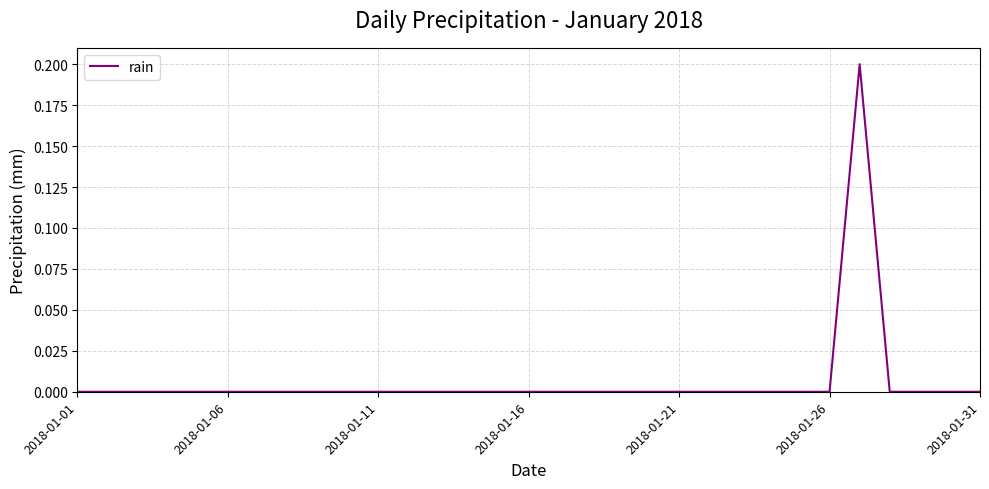

The value at 2018-01-06 is 0.1. True or false?

False